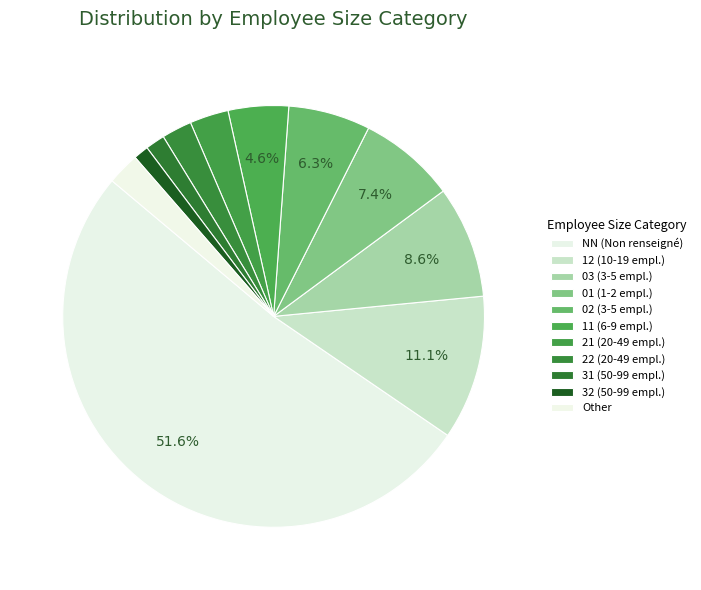

Count the number of slices in the pie.

11